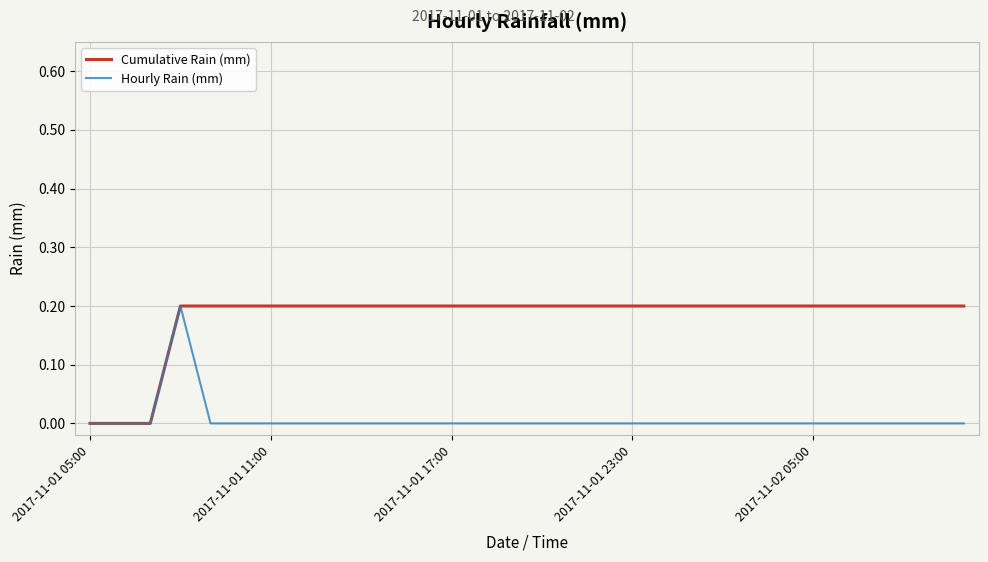

Reading right to left, extract all data points from this chart.

Cumulative Rain (mm): 0.2	0.2	0.2	0.2	0.2	0.2	0.2	0.2	0.2	0.2	0.2	0.2	0.2	0.2	0.2	0.2	0.2	0.2	0.2	0.2	0.2	0.2	0.2	0.2	0.2	0.2	0.2	0.0	0.0	0.0
Hourly Rain (mm): 0.0	0.0	0.0	0.0	0.0	0.0	0.0	0.0	0.0	0.0	0.0	0.0	0.0	0.0	0.0	0.0	0.0	0.0	0.0	0.0	0.0	0.0	0.0	0.0	0.0	0.0	0.2	0.0	0.0	0.0